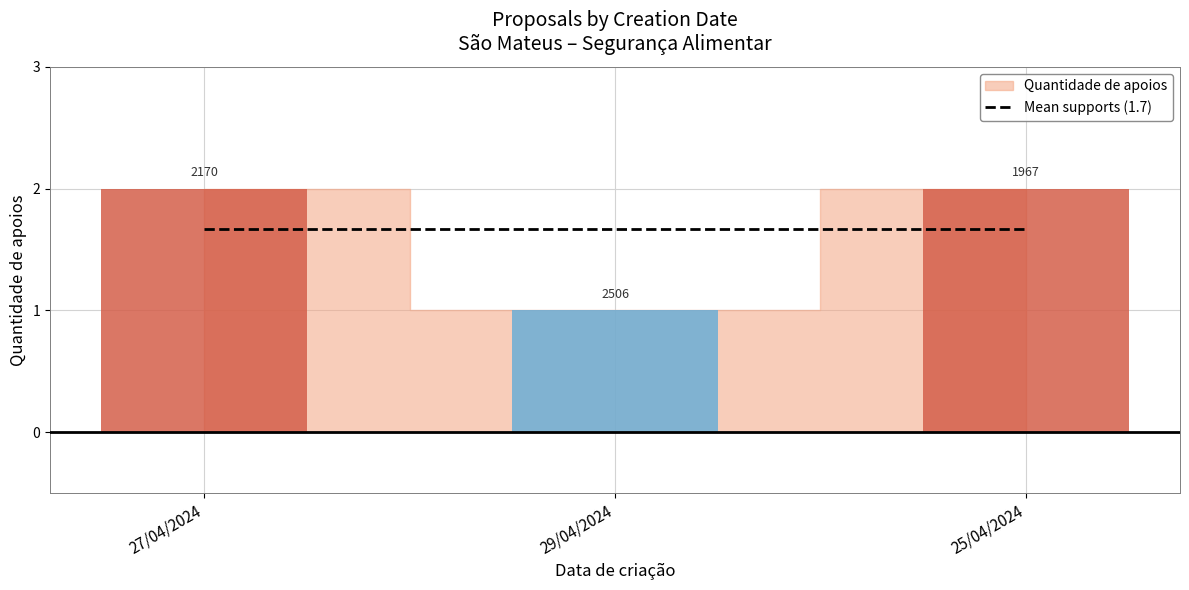

What is the sum of all values?

5